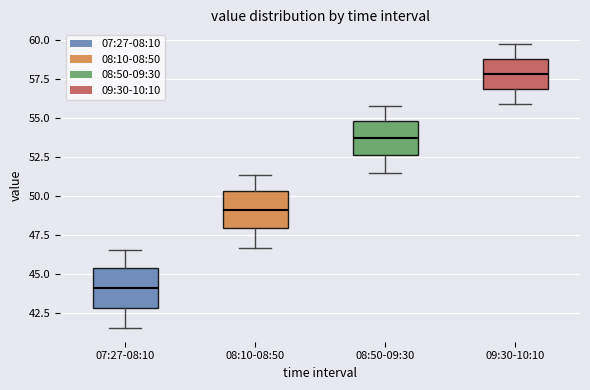

Which box's median line is the lowest?

07:27-08:10